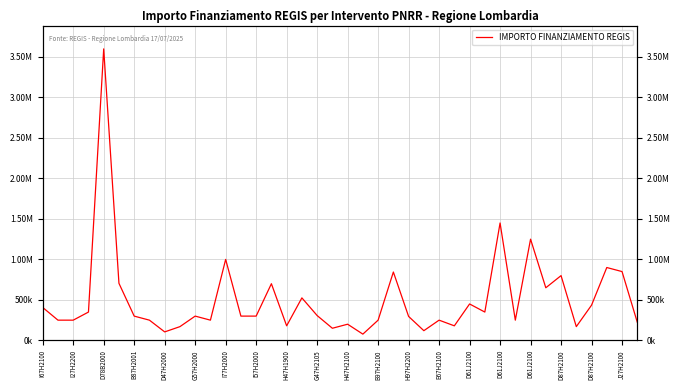

How many lines are shown in the chart?

1